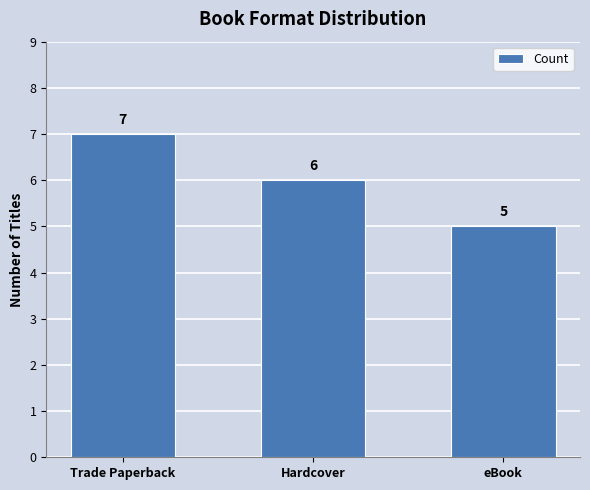

What is the ratio of the value at Trade Paperback to the value at eBook?

1.4